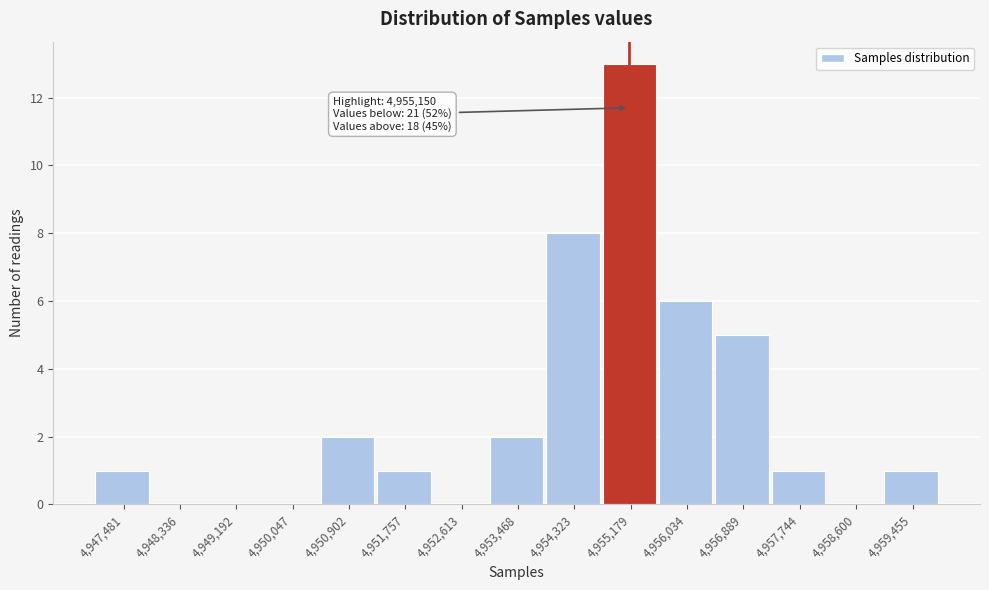

Over which range of the x-axis is the bar tallest?

4954800 to 4955600